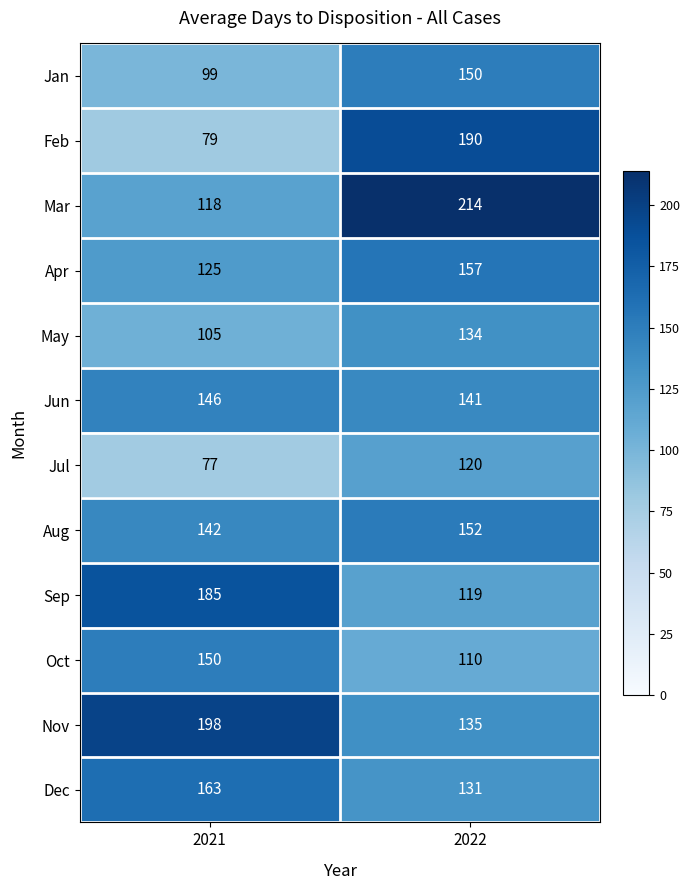

At which category does the chart reach its peak across all series?

2022